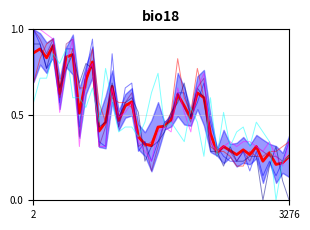

What is the value of the col_20 point at the 29th from the left?

0.3